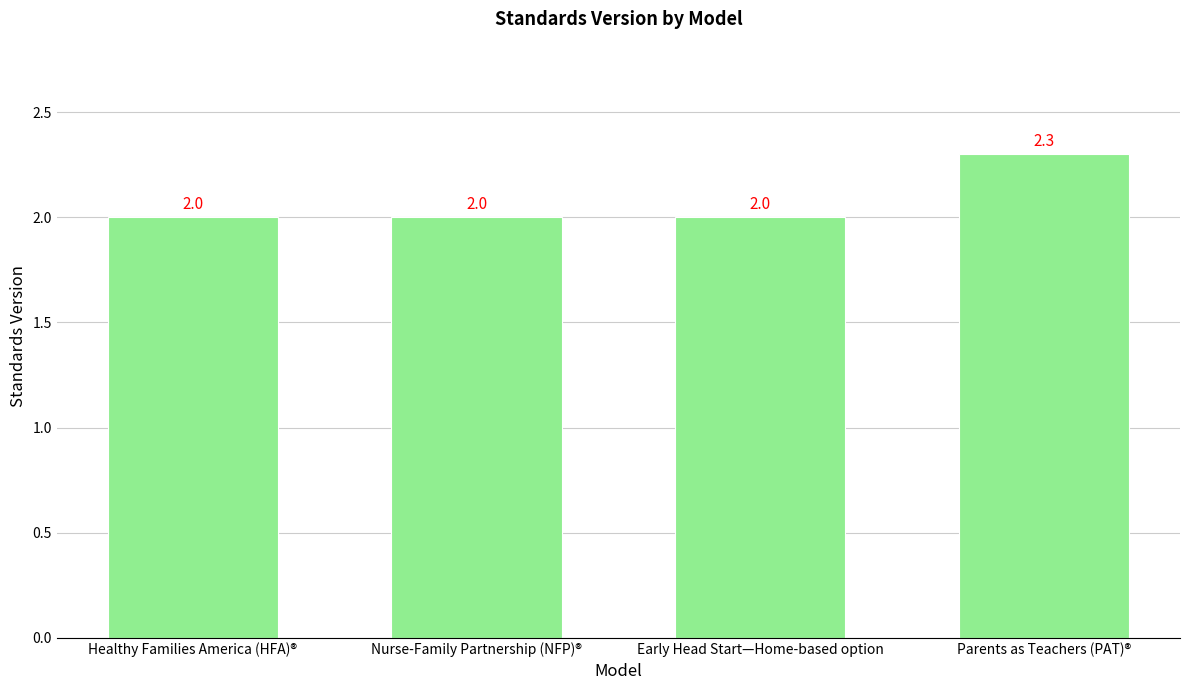

Reading left to right, what are all the values shown in this chart?

2.0	2.0	2.0	2.3